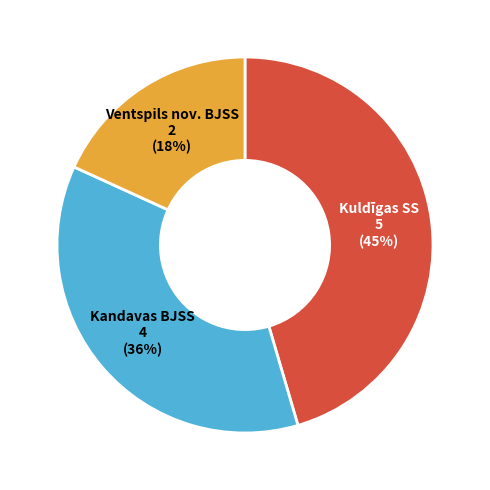

To the nearest percent, what is the average slice percentage?

33%